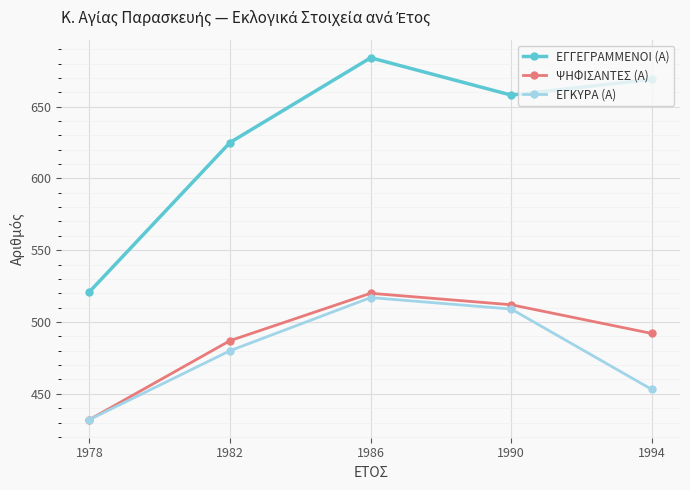

At which category does ΕΓΚΥΡΑ (Α) reach its first local peak?

1986